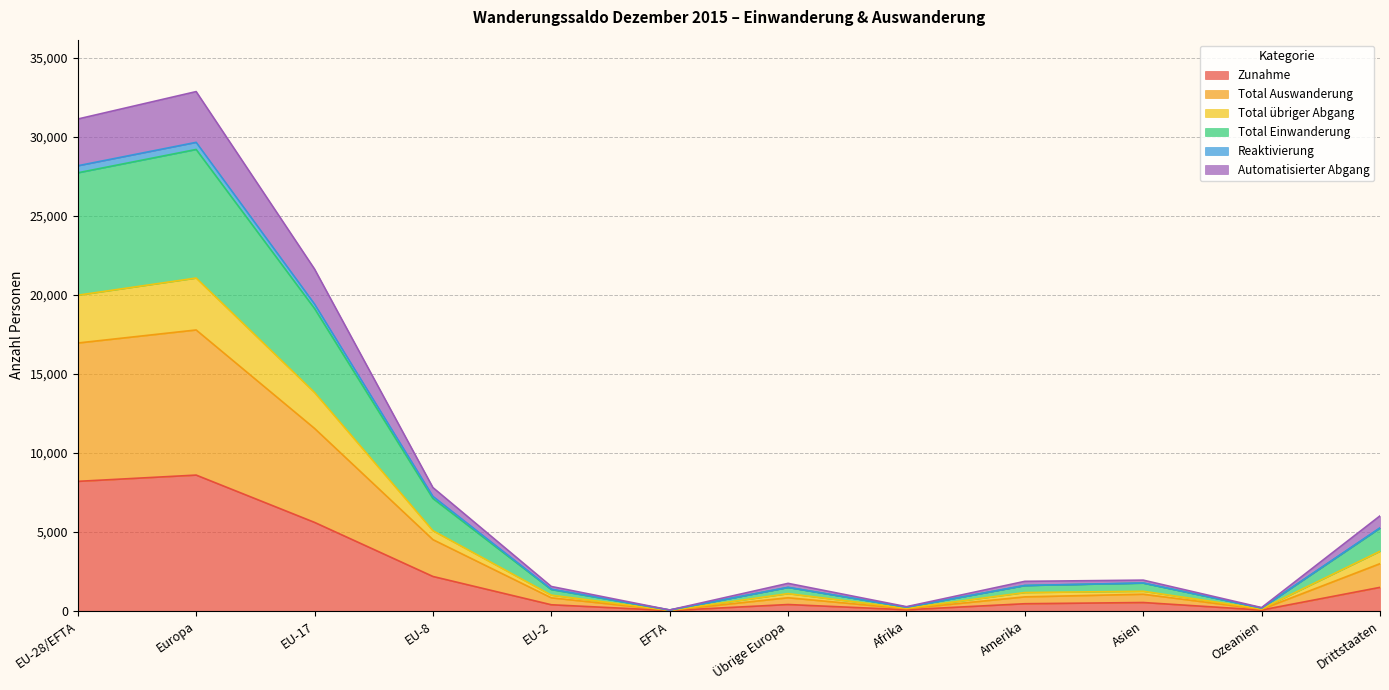

Is it true that Total Auswanderung equals 50 at Afrika?

False